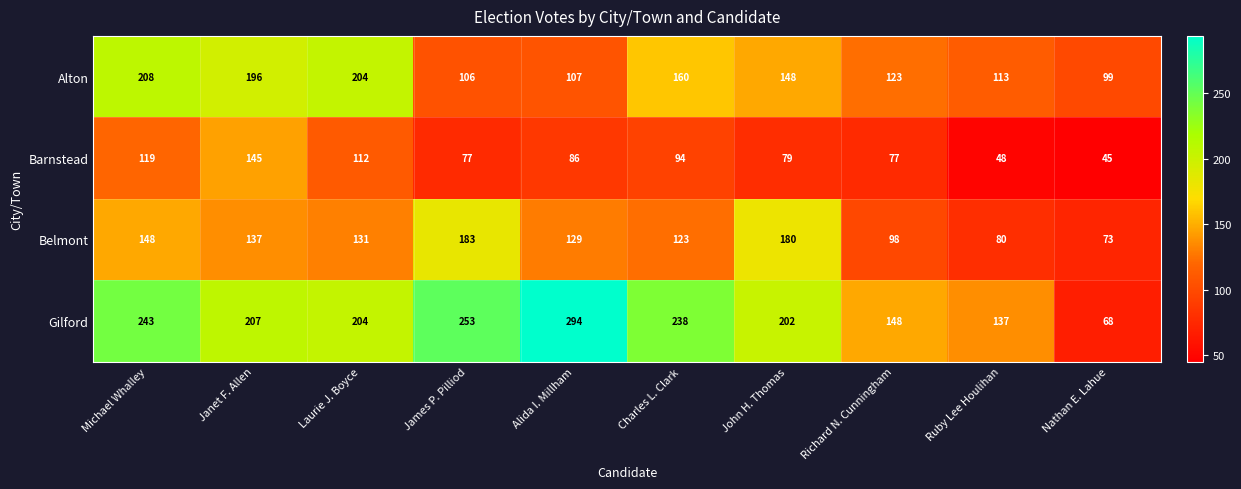

What is the highest value of the Belmont series?

183